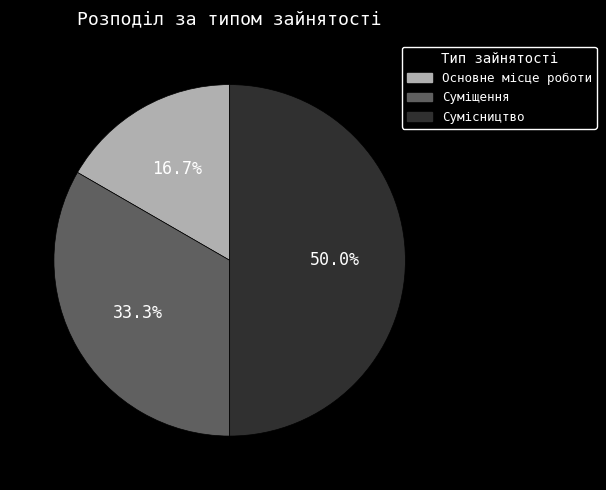

Which slice is the largest?

Сумісництво